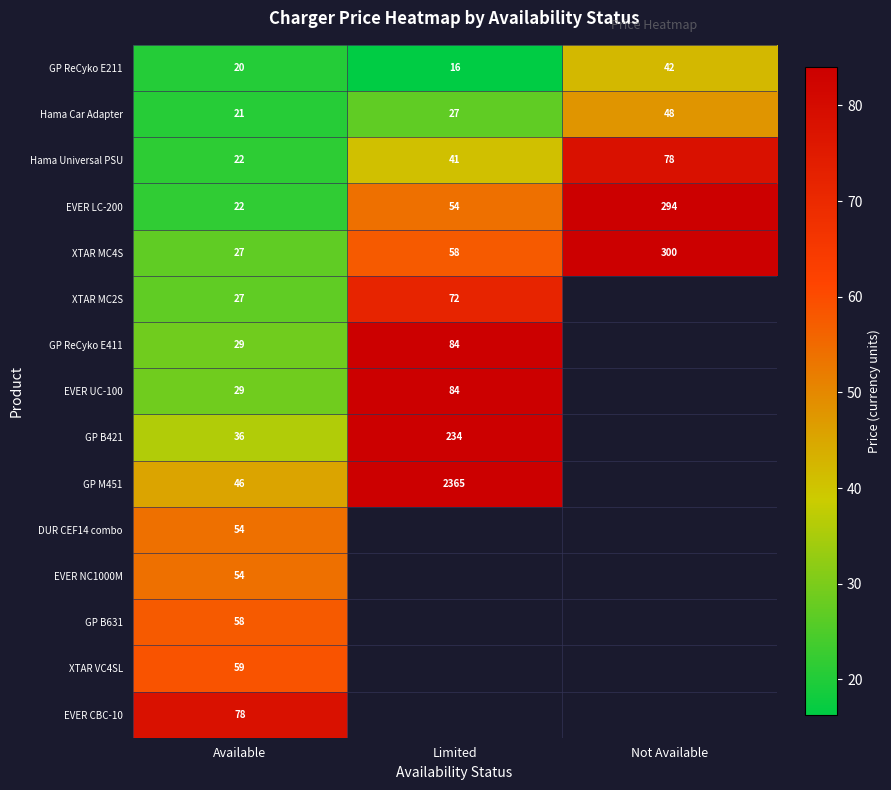

Count the Hama Universal PSU values in the range 22 to 78.

3